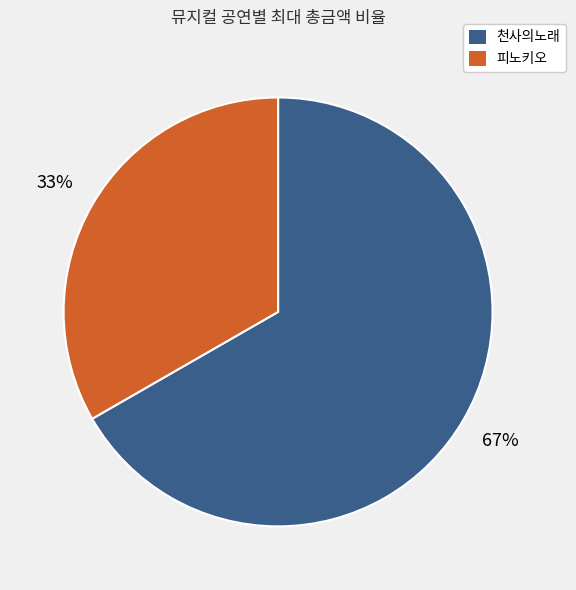

Is there any slice that represents more than half of the pie?

Yes